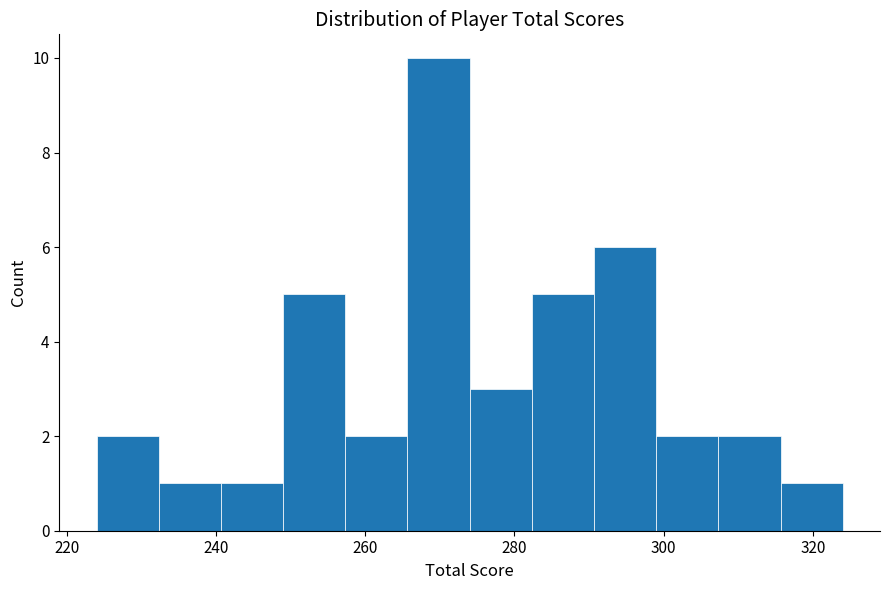

Reading left to right, list every bar in this chart as the range it spans on the x-axis followed by its height. Neither the bar edges nor the heights are printed on the chart, so give them approximately, as read against the axes.

224 to 232: 2
232 to 240: 1
240 to 250: 1
250 to 258: 5
258 to 266: 2
266 to 274: 10
274 to 282: 3
282 to 290: 5
290 to 300: 6
300 to 308: 2
308 to 316: 2
316 to 324: 1